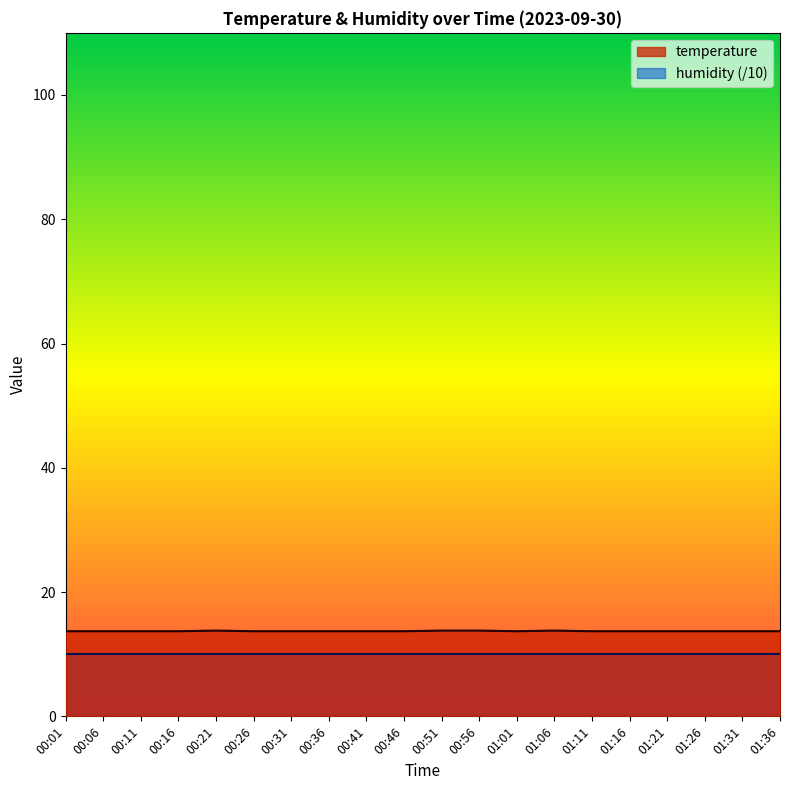

Is it true that the value at 00:06 is 23.0?

False